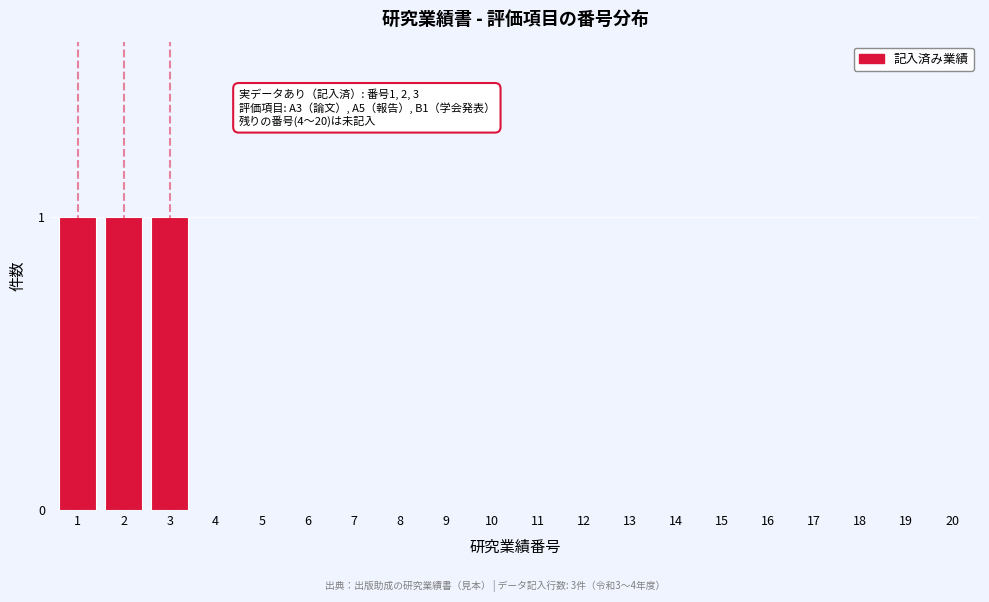

Reading left to right, list all the values displayed in this chart.

1=1	2=1	3=1	4=0	5=0	6=0	7=0	8=0	9=0	10=0	11=0	12=0	13=0	14=0	15=0	16=0	17=0	18=0	19=0	20=0